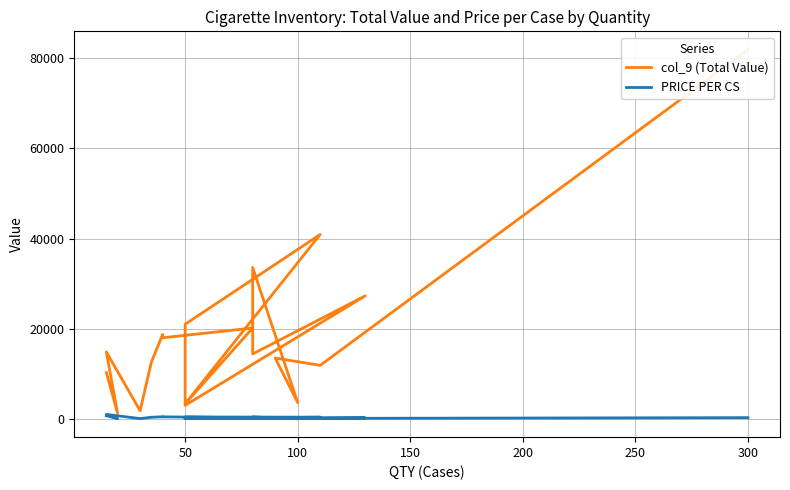

True or false: col_9 (Total Value) has more than 0 interior local peaks.

True